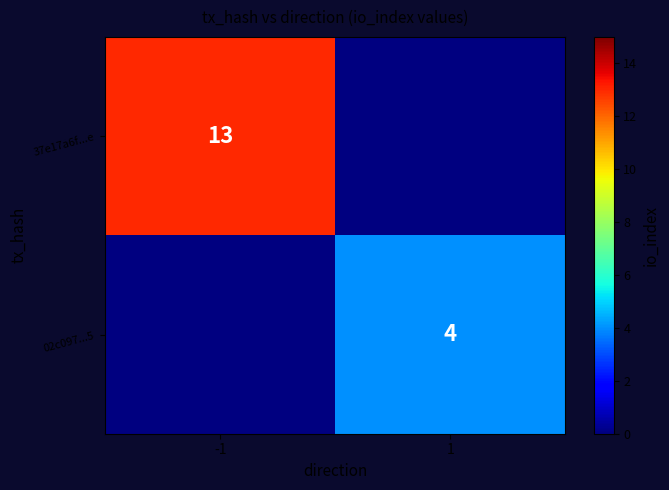

Which category has the highest value in the 02c097...5 series?

-1